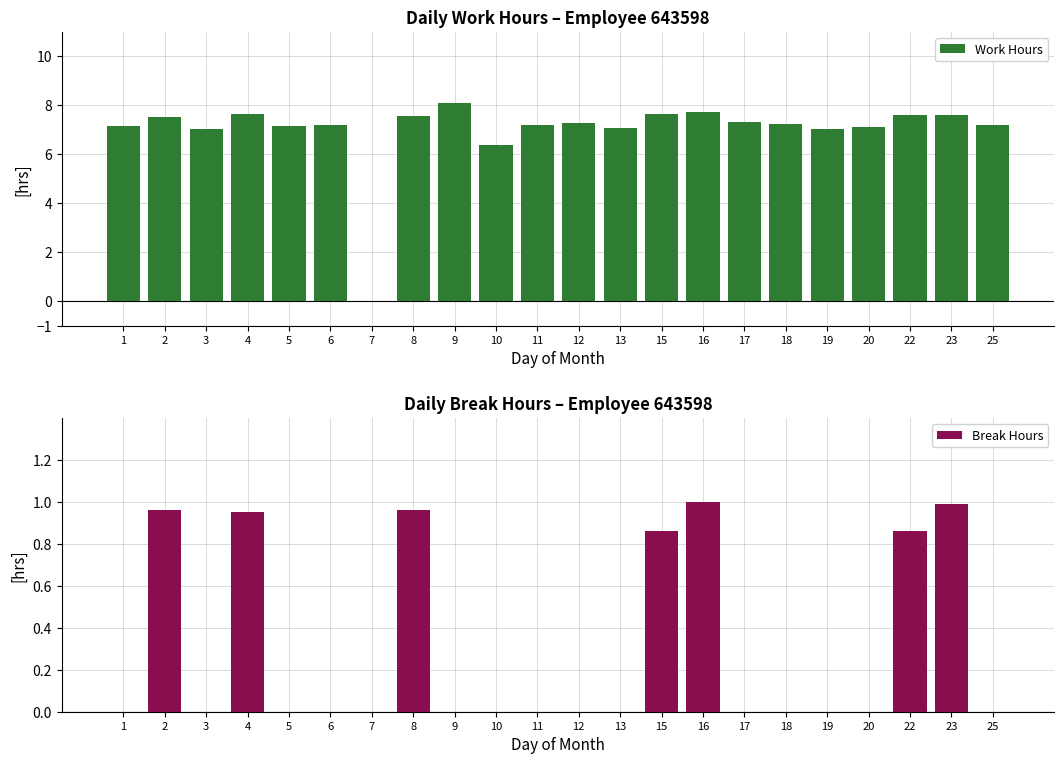

Rank the series by their maximum value, from lowest to highest.

Break Hours, Work Hours